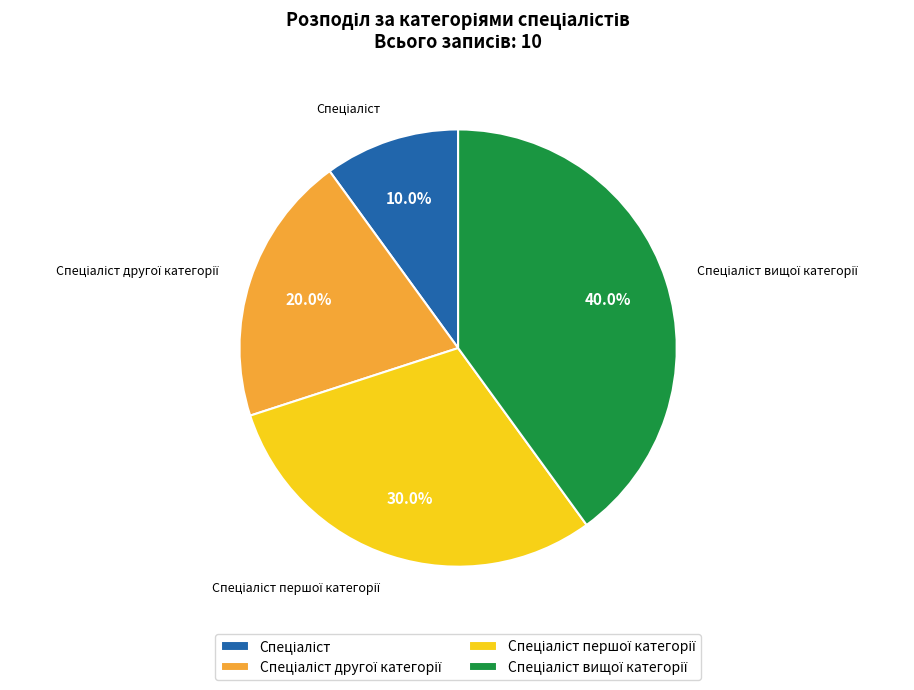

Does any single category account for the majority?

No